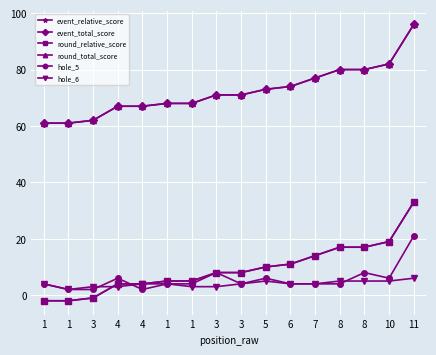

Does the chart have visible grid lines?

Yes